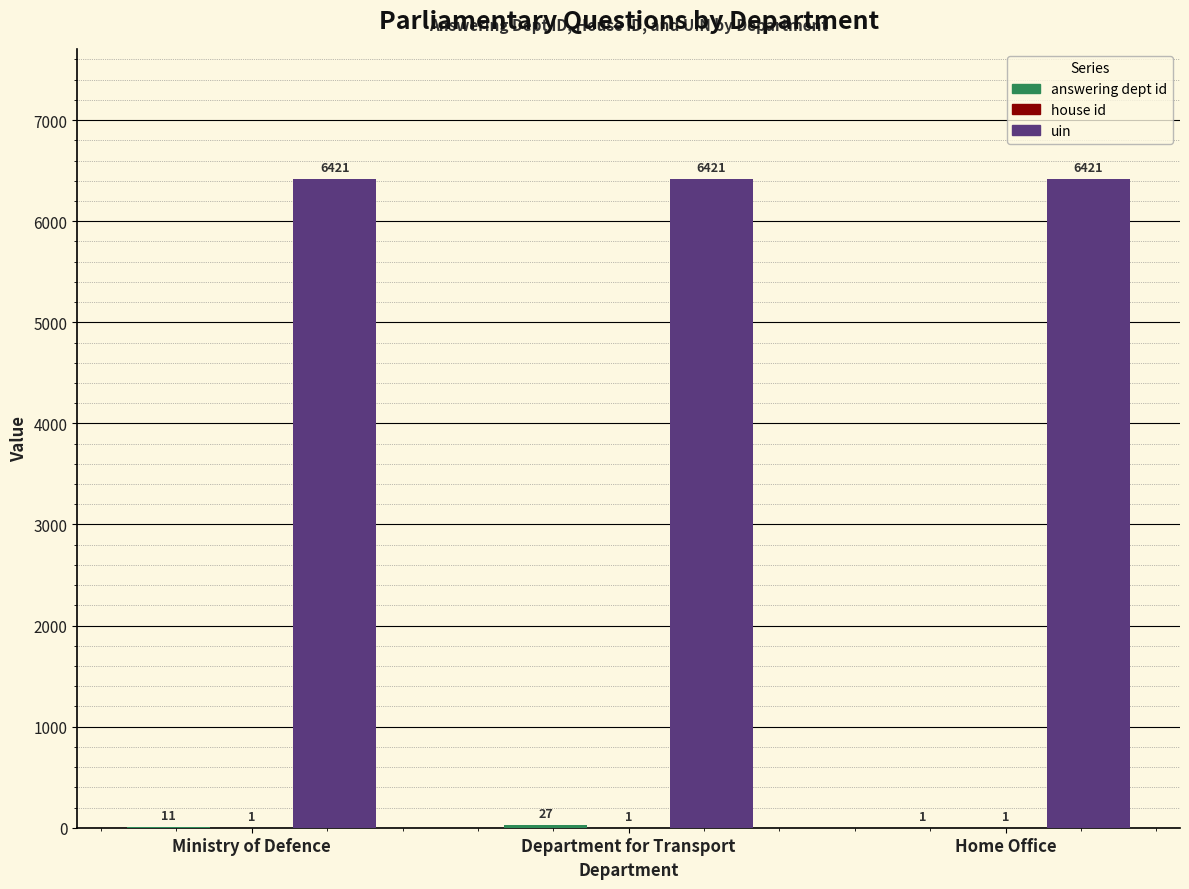

What is the greatest value displayed?

6421